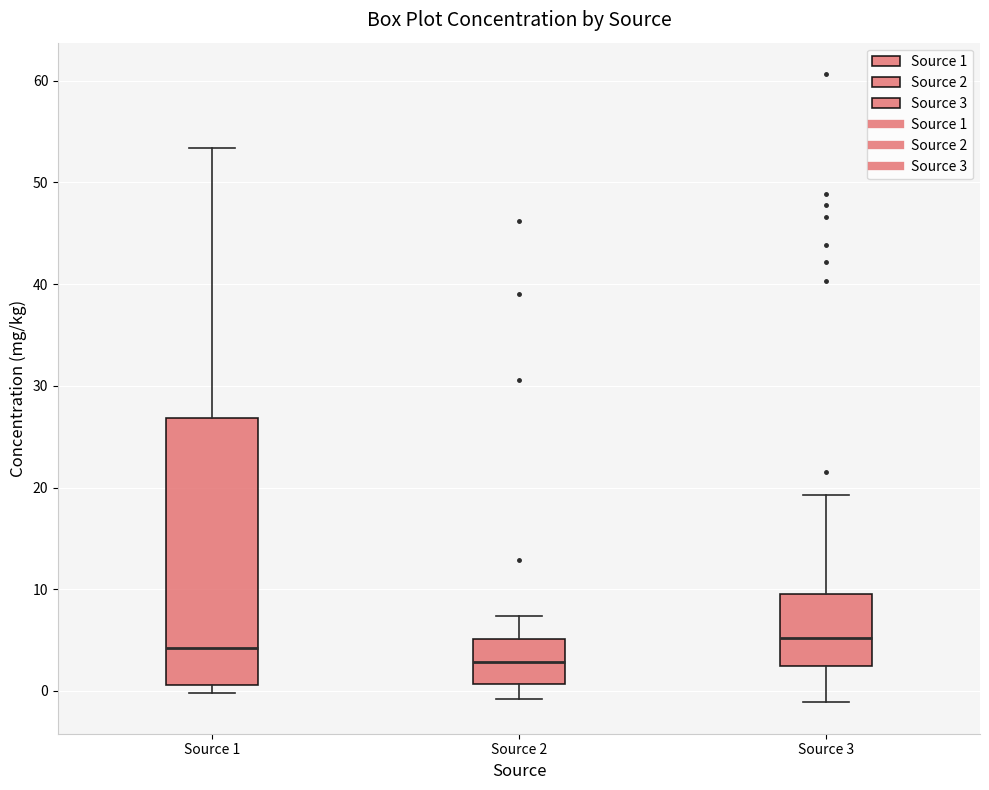

Where is the upper edge of the box for Source 1 on the y-axis? The values are not printed on the chart, so give them approximately, as read against the axis.

27